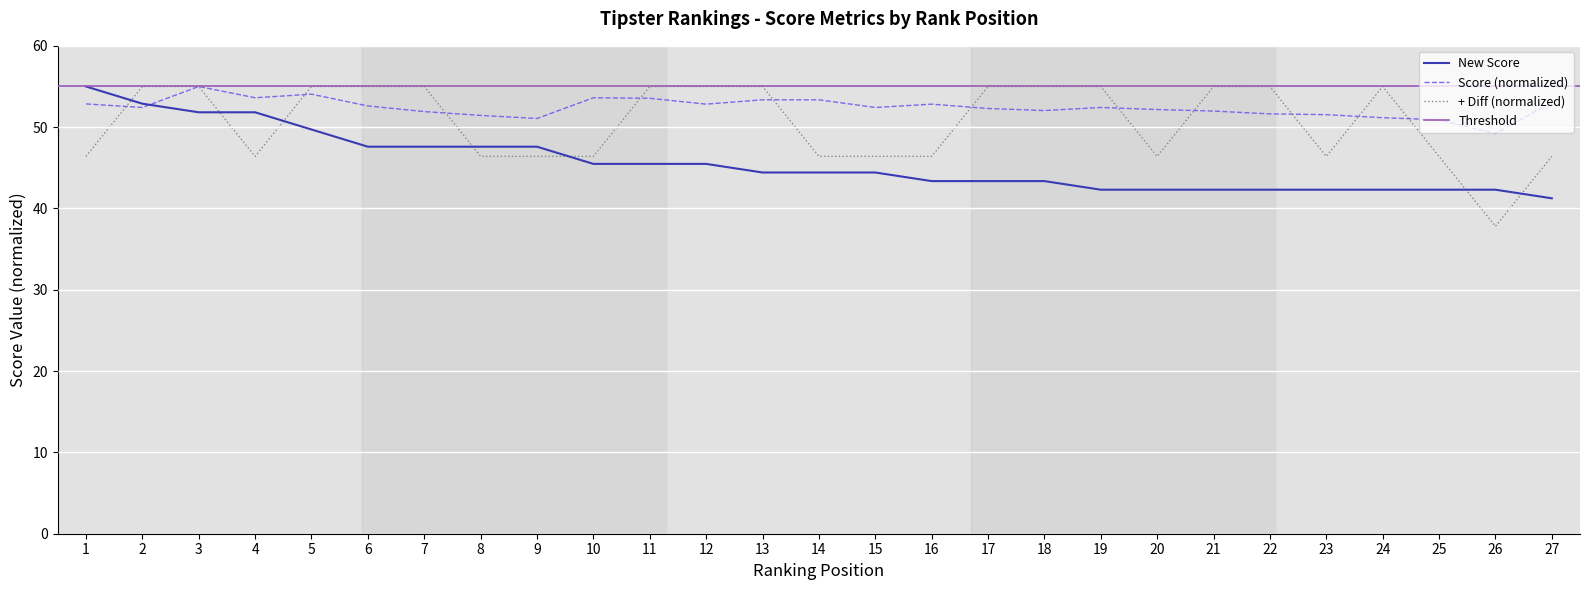

True or false: Score has more than 2 points higher than both neighbors.

True